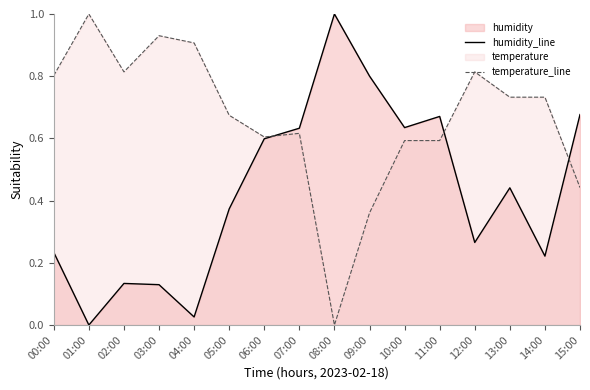

Which series changed the most between 02:00 and 03:00?

temperature_line